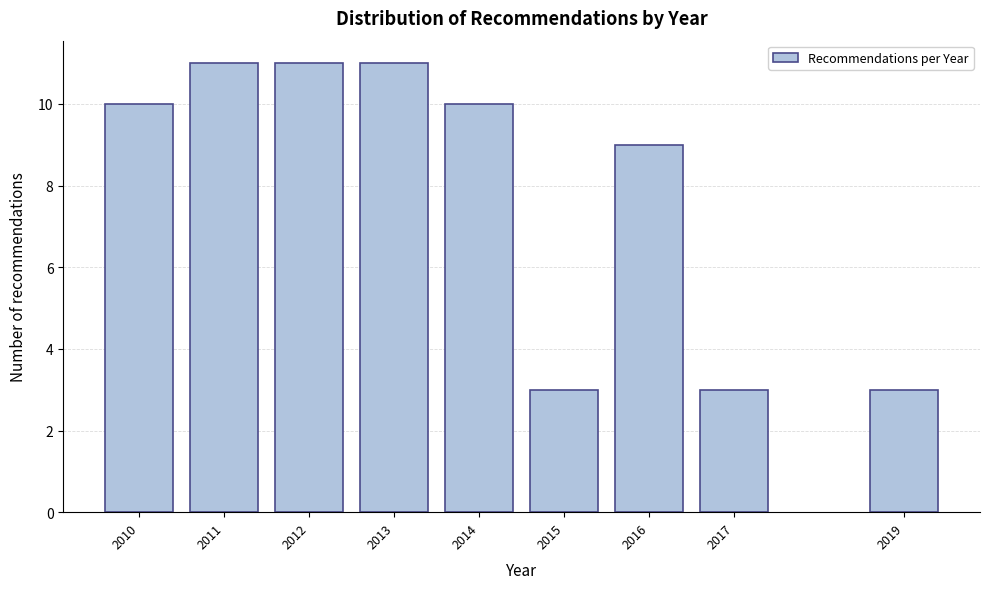

Reading left to right, transcribe all the data shown in this chart.

10	11	11	11	10	3	9	3	3